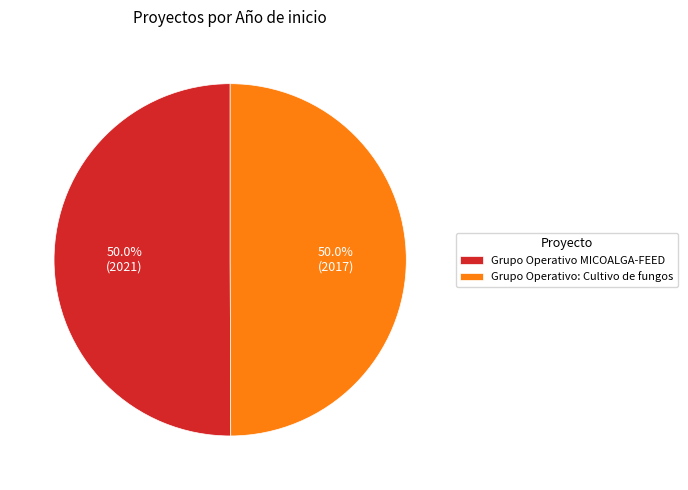

Is the sum of Grupo Operativo: Cultivo de fungos and Grupo Operativo MICOALGA-FEED greater than half?

Yes